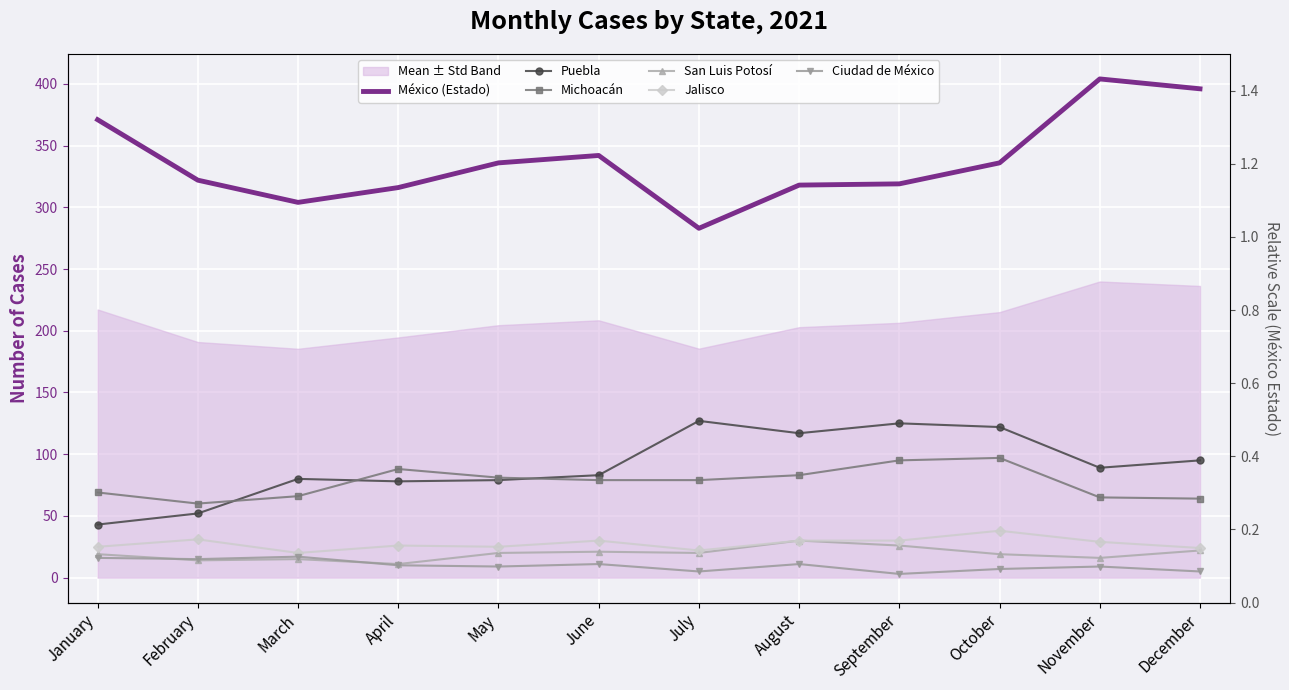

Reading left to right, list all the values displayed in this chart.

México (Estado): 371	322	304	316	336	342	283	318	319	336	404	396
Puebla: 43	52	80	78	79	83	127	117	125	122	89	95
Michoacán: 69	60	66	88	81	79	79	83	95	97	65	64
San Luis Potosí: 19	14	15	11	20	21	20	30	26	19	16	22
Jalisco: 25	31	20	26	25	30	22	30	30	38	29	24
Ciudad de México: 16	15	17	10	9	11	5	11	3	7	9	5